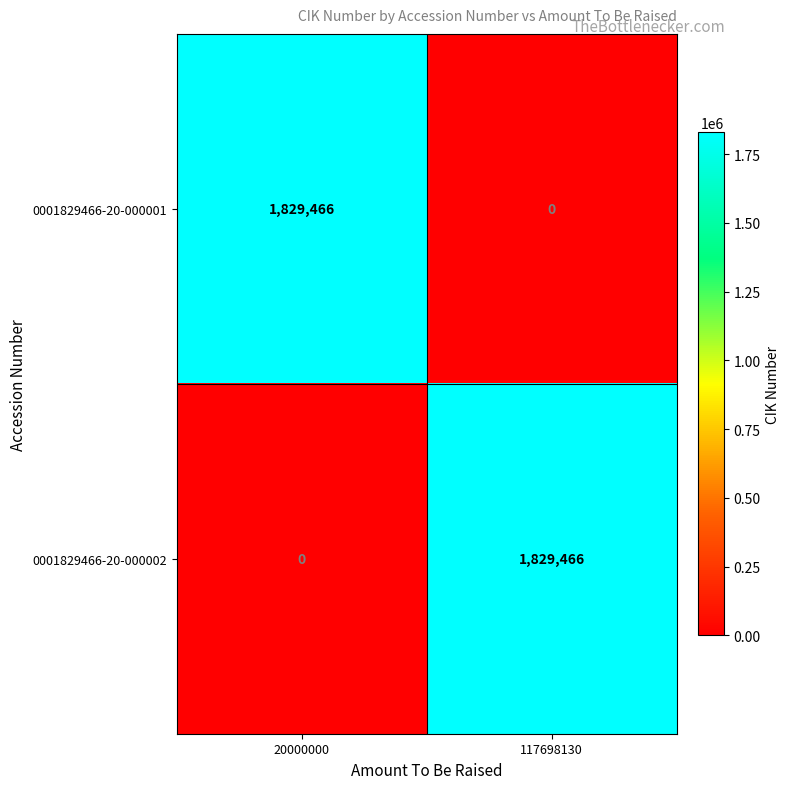

The 0001829466-20-000001 series shows -1181469 at 117698130. True or false?

False